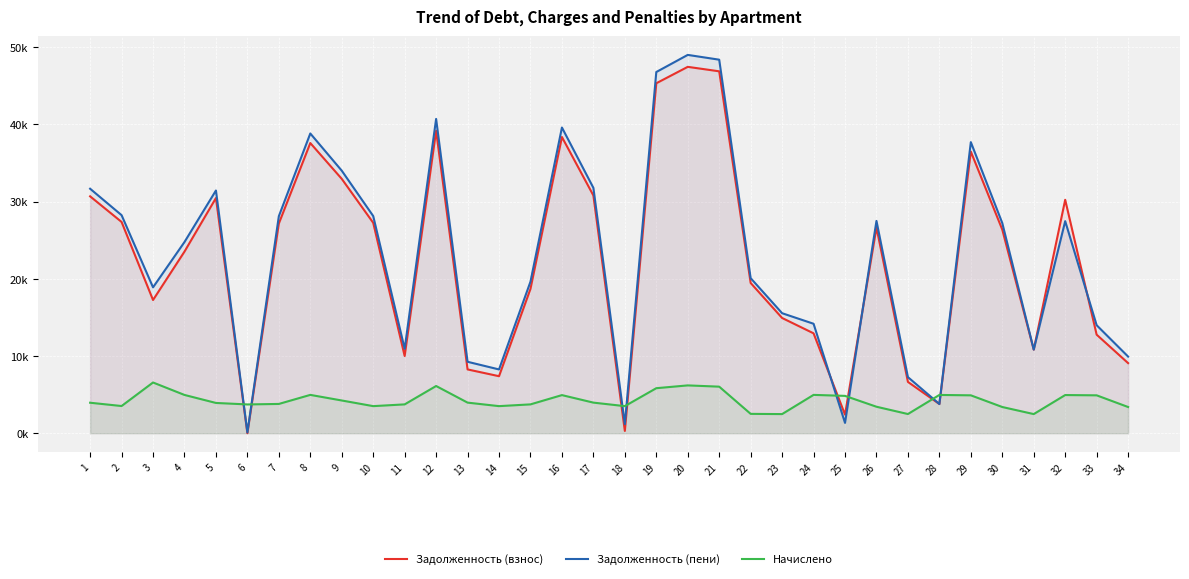

Does the chart display data point markers on the line(s)?

No